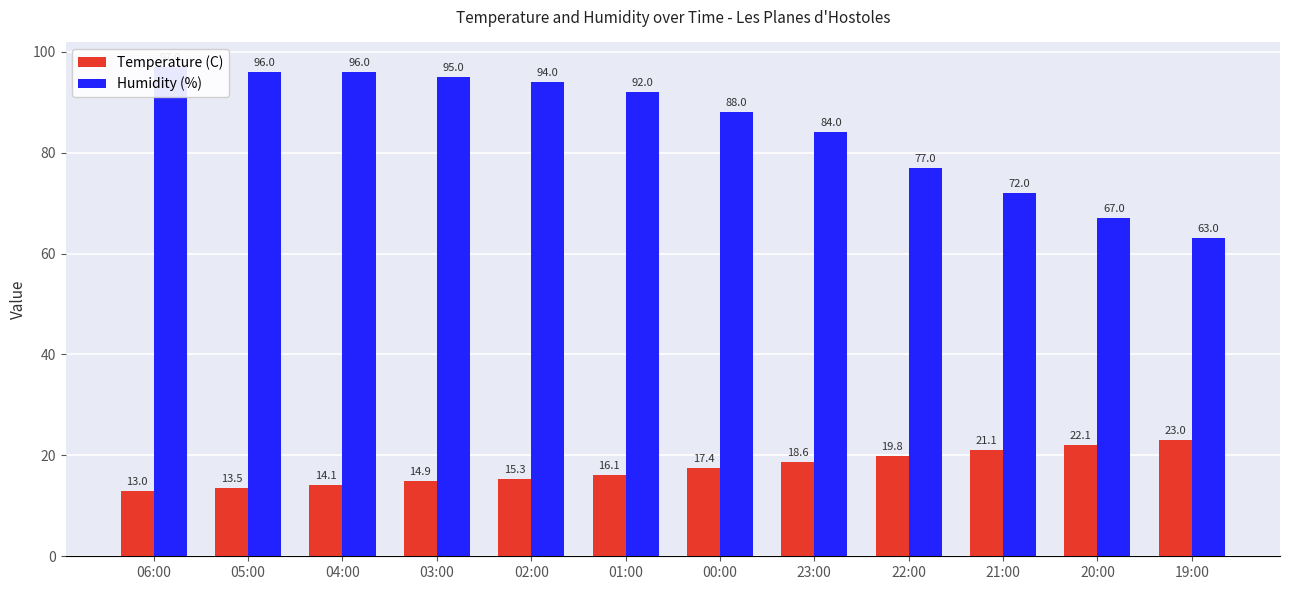

Read the Temperature (C) value at 02:00.

15.3